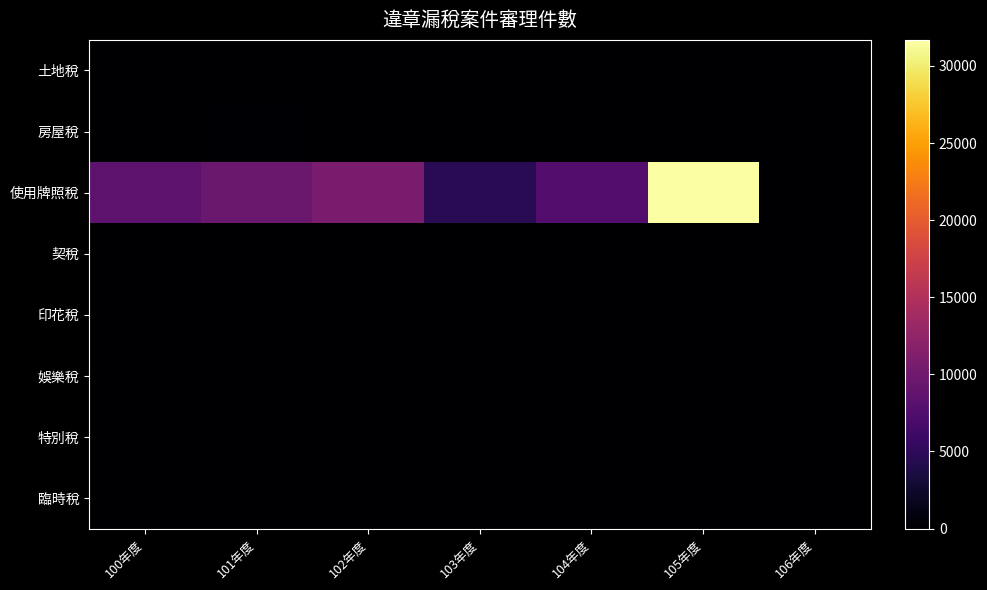

What is the total value across all series at 104年度?

7936